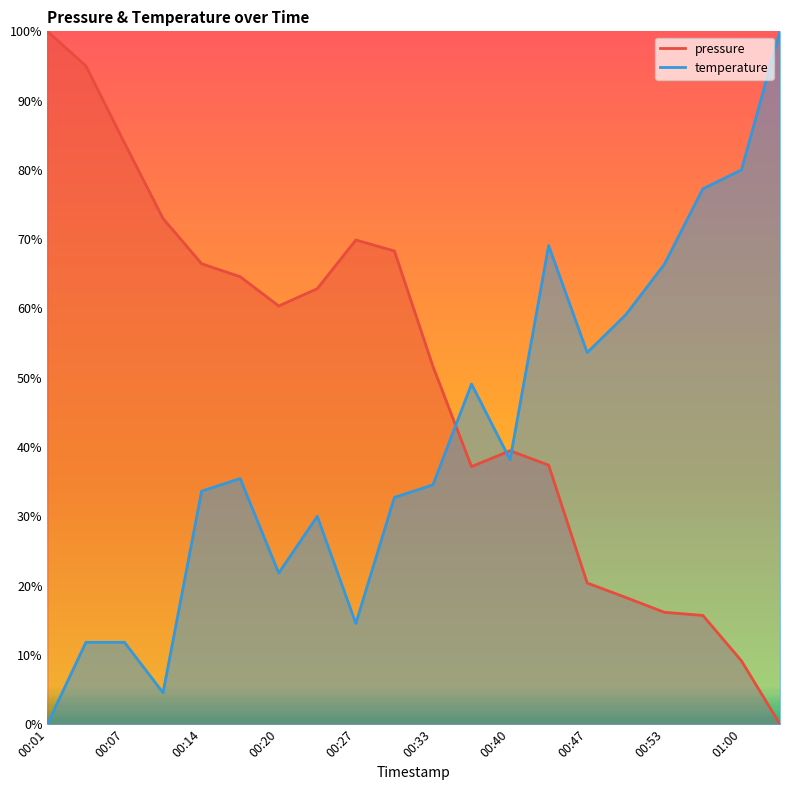

Reading left to right, transcribe all the data shown in this chart.

pressure: 00:01=100.0	00:04=95.0	00:07=83.9	00:11=73.0	00:14=66.5	00:17=64.6	00:20=60.4	00:24=62.9	00:27=69.9	00:30=68.3	00:33=51.6	00:37=37.2	00:40=39.5	00:43=37.4	00:47=20.4	00:50=18.3	00:53=16.2	00:56=15.7	01:00=9.1	01:03=0.0
temperature: 00:01=0.0	00:04=11.8	00:07=11.8	00:11=4.5	00:14=33.6	00:17=35.5	00:20=21.8	00:24=30.0	00:27=14.5	00:30=32.7	00:33=34.5	00:37=49.1	00:40=38.2	00:43=69.1	00:47=53.6	00:50=59.1	00:53=66.4	00:56=77.3	01:00=80.0	01:03=100.0